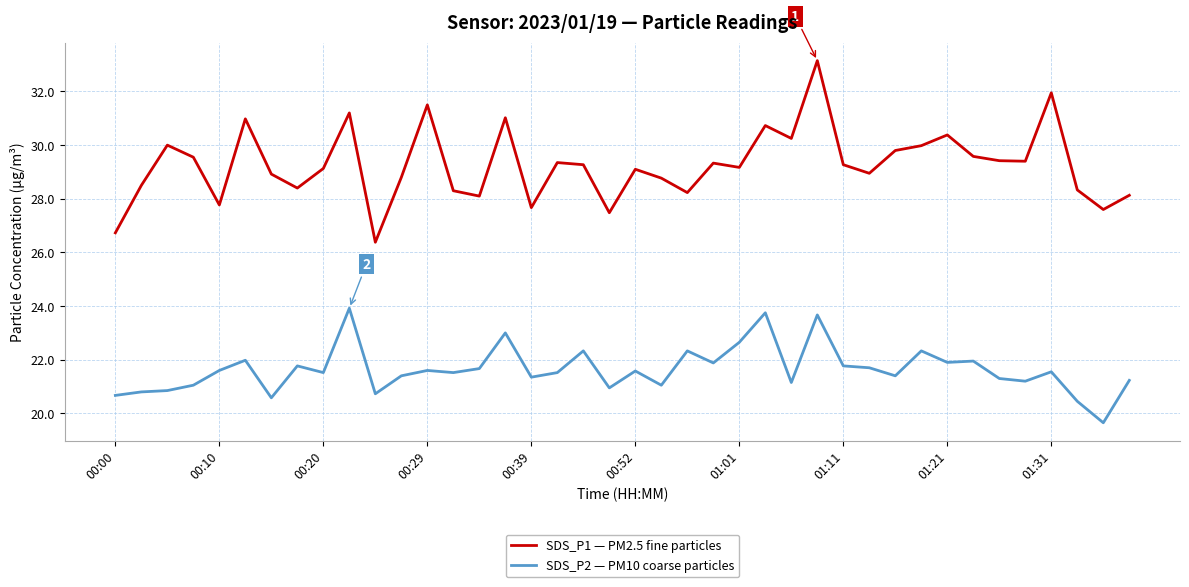

What is the minimum value for SDS_P1 — PM2.5 fine particles?

26.4